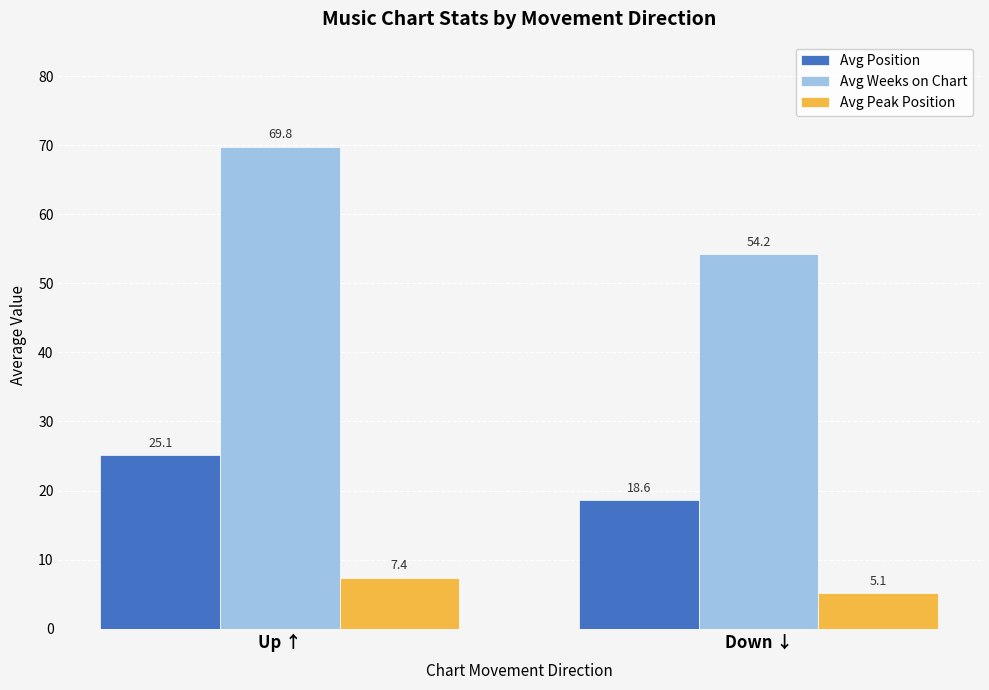

What is the average value of the Avg Weeks on Chart series?

62.0